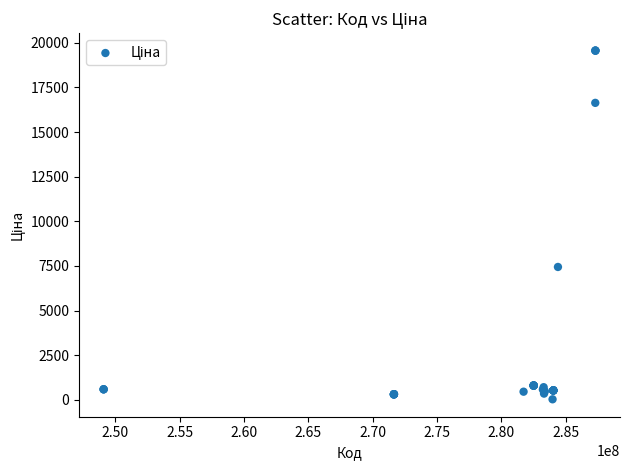

What Y value in the scatter plot is closest to 9798?

7444.6